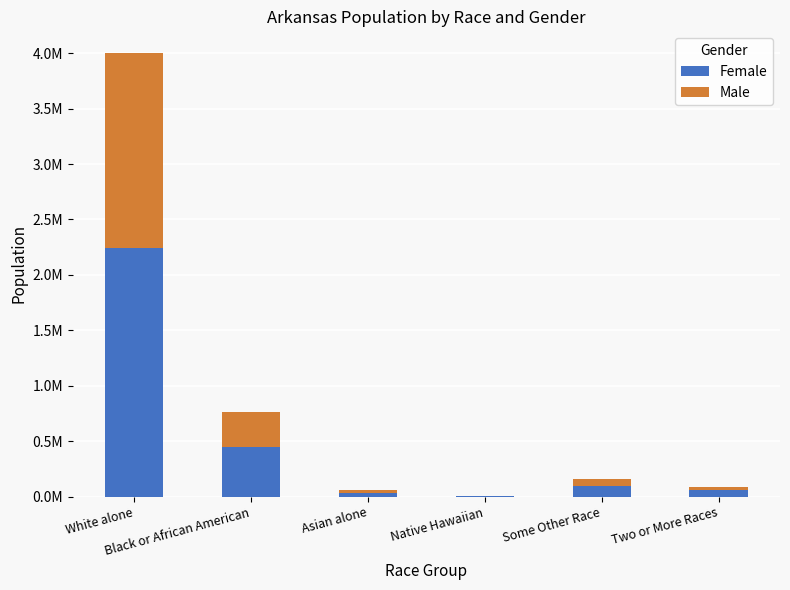

At which category is the sum across all series the highest?

White alone